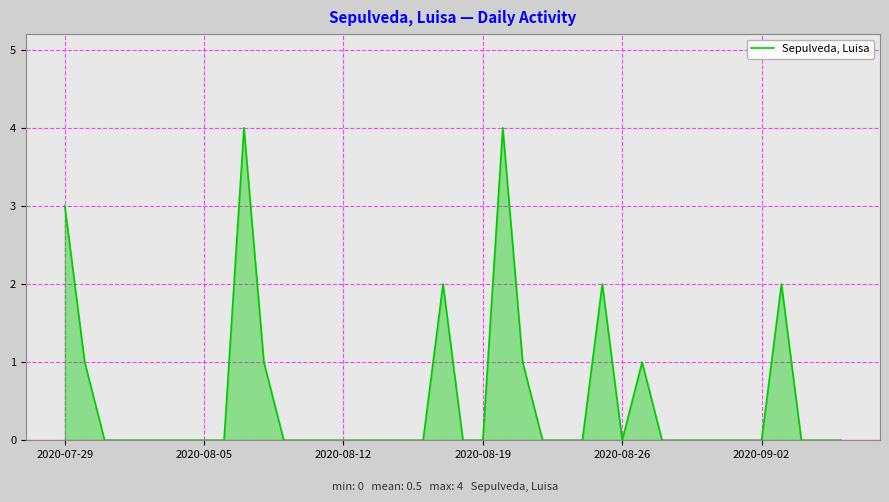

What is the difference between the maximum and minimum values?

4